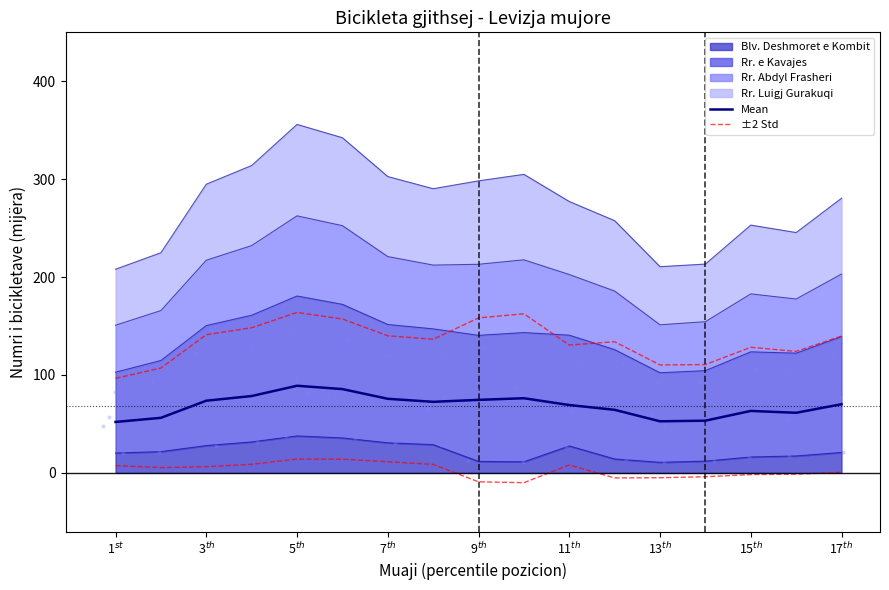

Which series has the largest Y range (max minus min)?

±2 Std